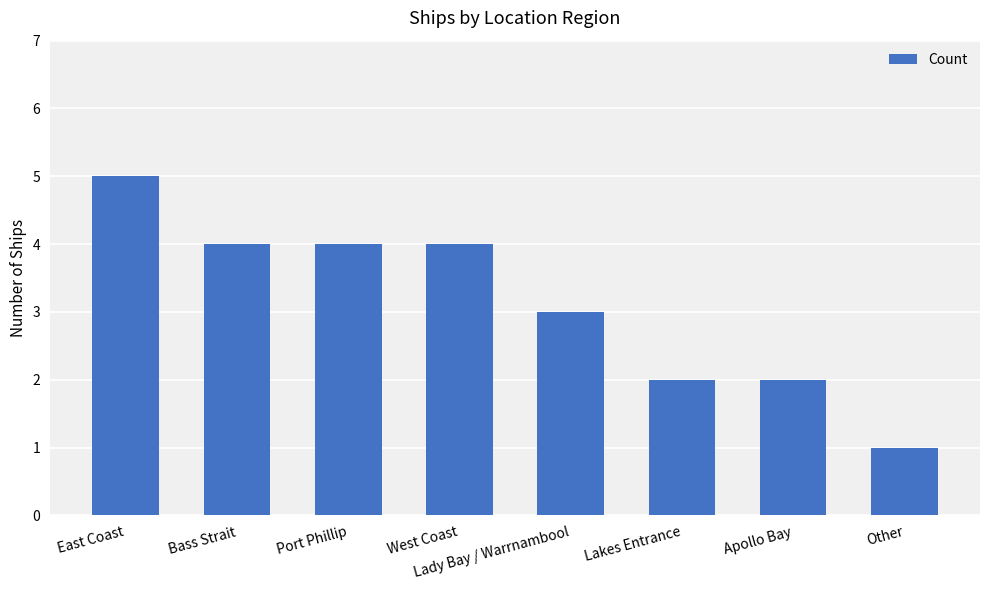

What is the label of the 2nd bar from the left?

Bass Strait